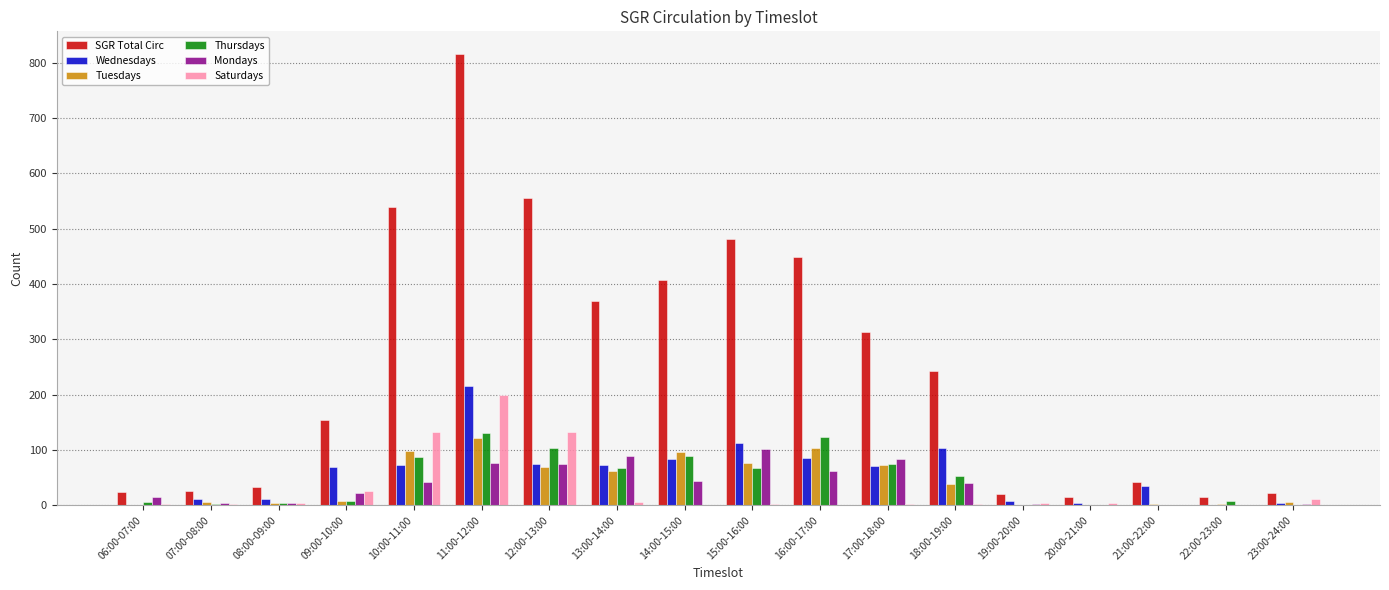

What is the total value across all series at 21:00-22:00?

80